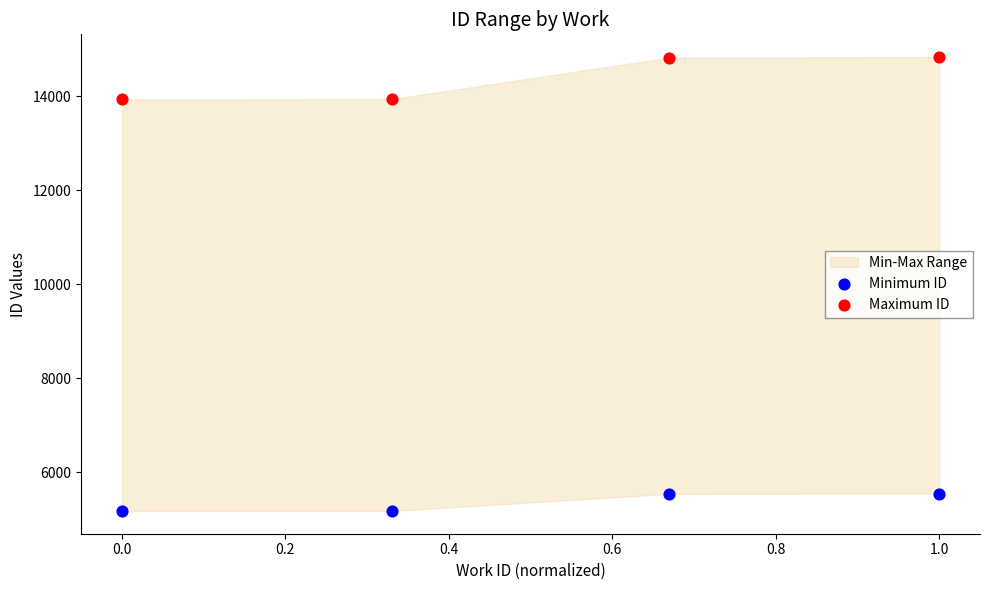

Which series contains the lowest Y value?

Minimum ID